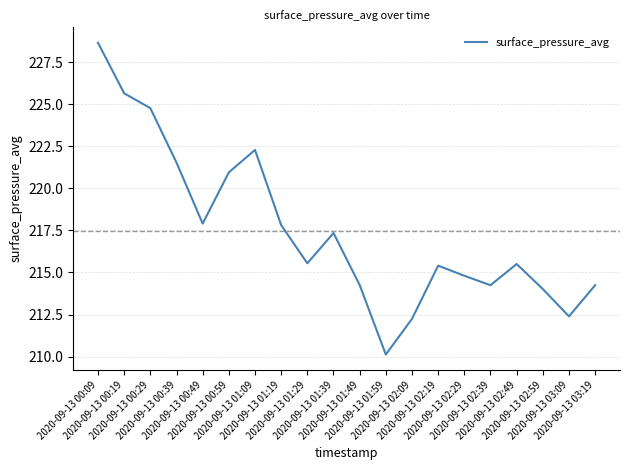

What is the change in value from 2020-09-13 02:49 to 2020-09-13 03:09?

-3.1